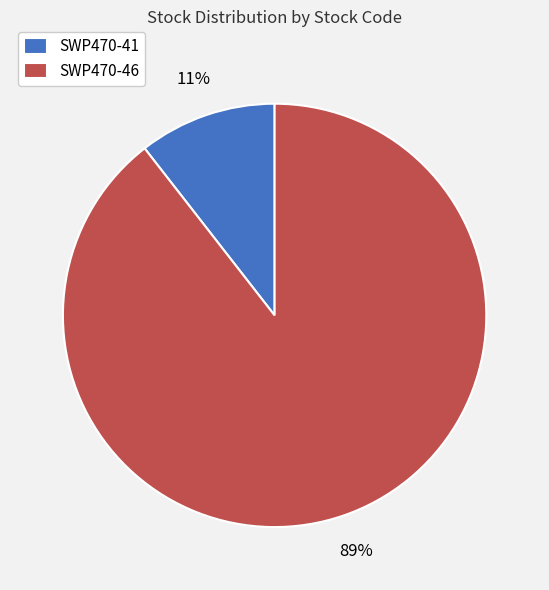

Do SWP470-41 and SWP470-46 together represent more than half of the pie?

Yes